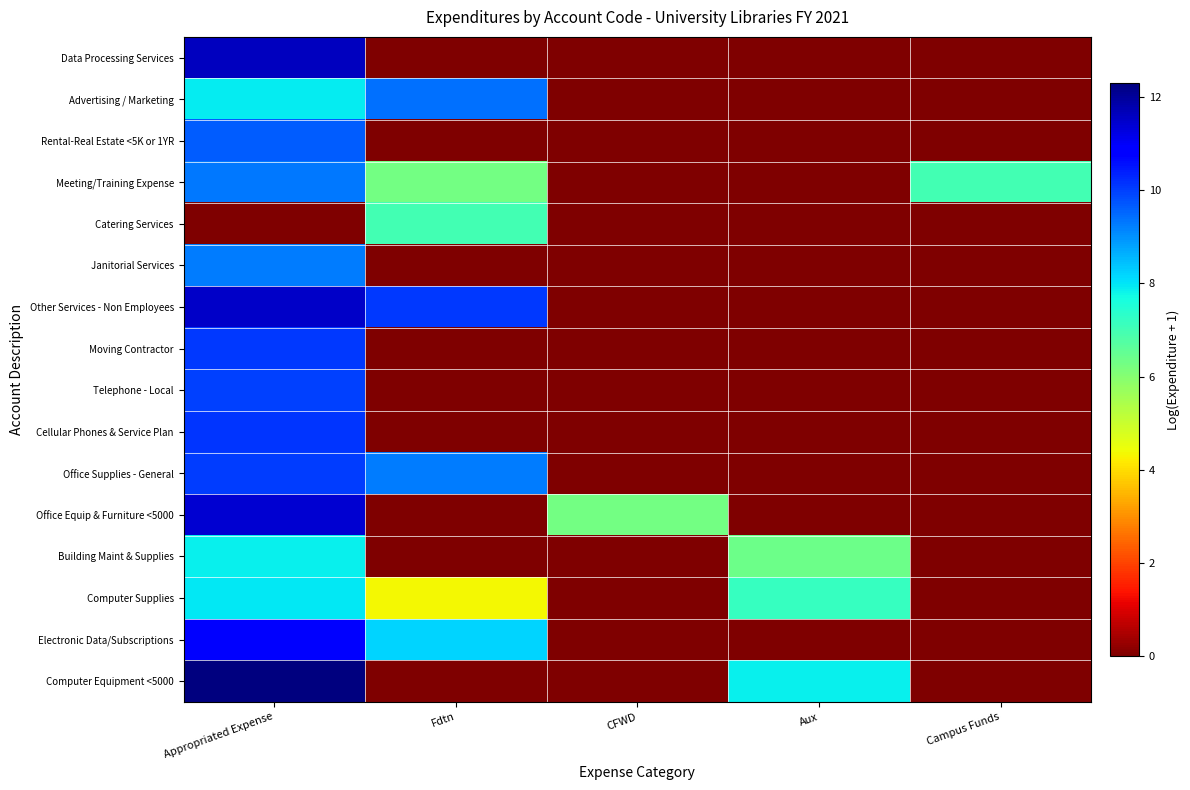

Reading right to left, extract all data points from this chart.

Data Processing Services: Campus Funds=0.0	Aux=0.0	CFWD=0.0	Fdtn=0.0	Appropriated Expense=11.6
Advertising / Marketing: Campus Funds=0.0	Aux=0.0	CFWD=0.0	Fdtn=9.4	Appropriated Expense=7.9
Rental-Real Estate <5K or 1YR: Campus Funds=0.0	Aux=0.0	CFWD=0.0	Fdtn=0.0	Appropriated Expense=9.6
Meeting/Training Expense: Campus Funds=7.0	Aux=0.0	CFWD=0.0	Fdtn=6.3	Appropriated Expense=9.3
Catering Services: Campus Funds=0.0	Aux=0.0	CFWD=0.0	Fdtn=7.0	Appropriated Expense=0.0
Janitorial Services: Campus Funds=0.0	Aux=0.0	CFWD=0.0	Fdtn=0.0	Appropriated Expense=9.3
Other Services - Non Employees: Campus Funds=0.0	Aux=0.0	CFWD=0.0	Fdtn=10.0	Appropriated Expense=11.5
Moving Contractor: Campus Funds=0.0	Aux=0.0	CFWD=0.0	Fdtn=0.0	Appropriated Expense=10.1
Telephone - Local: Campus Funds=0.0	Aux=0.0	CFWD=0.0	Fdtn=0.0	Appropriated Expense=10.0
Cellular Phones & Service Plan: Campus Funds=0.0	Aux=0.0	CFWD=0.0	Fdtn=0.0	Appropriated Expense=10.1
Office Supplies - General: Campus Funds=0.0	Aux=0.0	CFWD=0.0	Fdtn=9.2	Appropriated Expense=10.0
Office Equip & Furniture <5000: Campus Funds=0.0	Aux=0.0	CFWD=6.3	Fdtn=0.0	Appropriated Expense=11.4
Building Maint & Supplies: Campus Funds=0.0	Aux=6.4	CFWD=0.0	Fdtn=0.0	Appropriated Expense=7.8
Computer Supplies: Campus Funds=0.0	Aux=7.2	CFWD=0.0	Fdtn=4.3	Appropriated Expense=8.0
Electronic Data/Subscriptions: Campus Funds=0.0	Aux=0.0	CFWD=0.0	Fdtn=8.2	Appropriated Expense=10.9
Computer Equipment <5000: Campus Funds=0.0	Aux=7.9	CFWD=0.0	Fdtn=0.0	Appropriated Expense=12.3